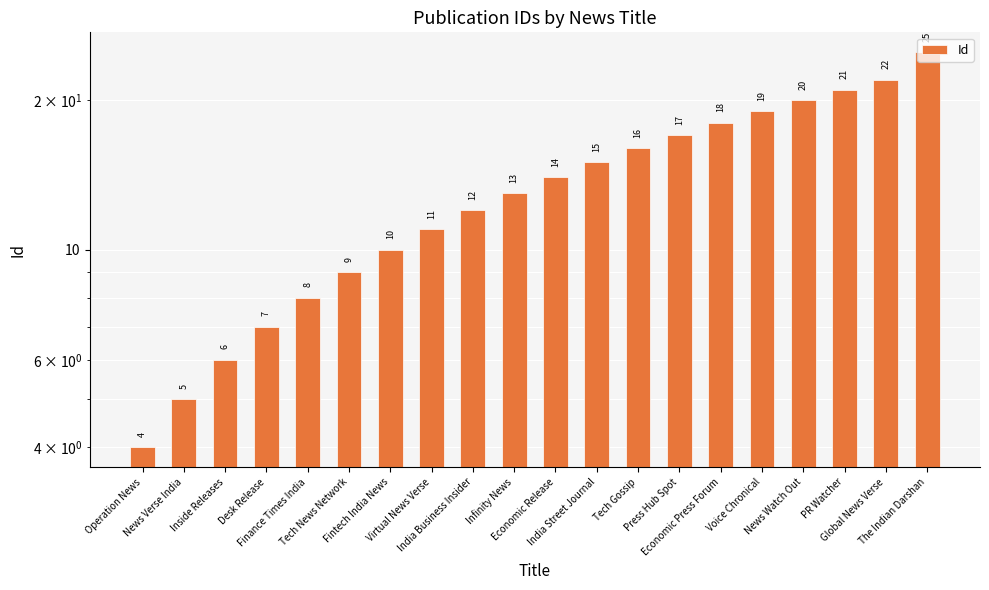

At which category does the chart reach its peak across all series?

The Indian Darshan